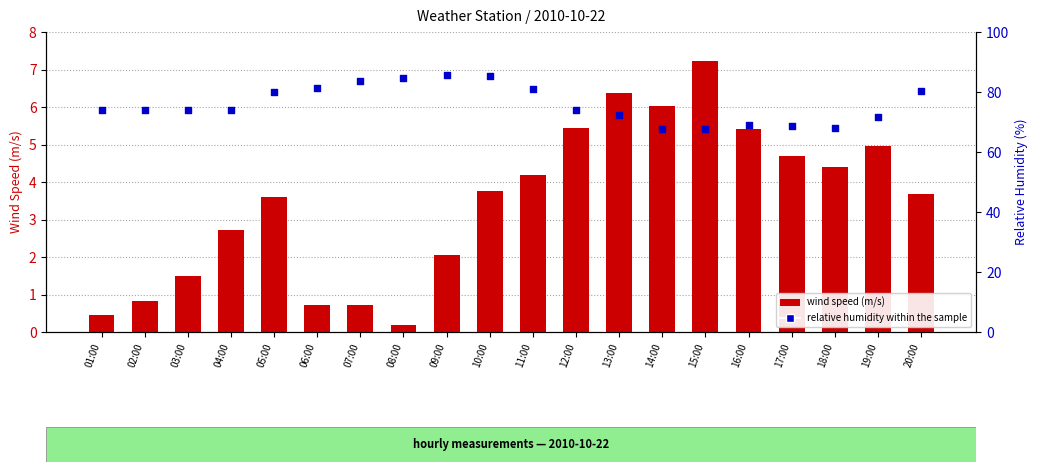

What are all the series names shown in the legend?

wind speed (m/s), relative humidity (%)